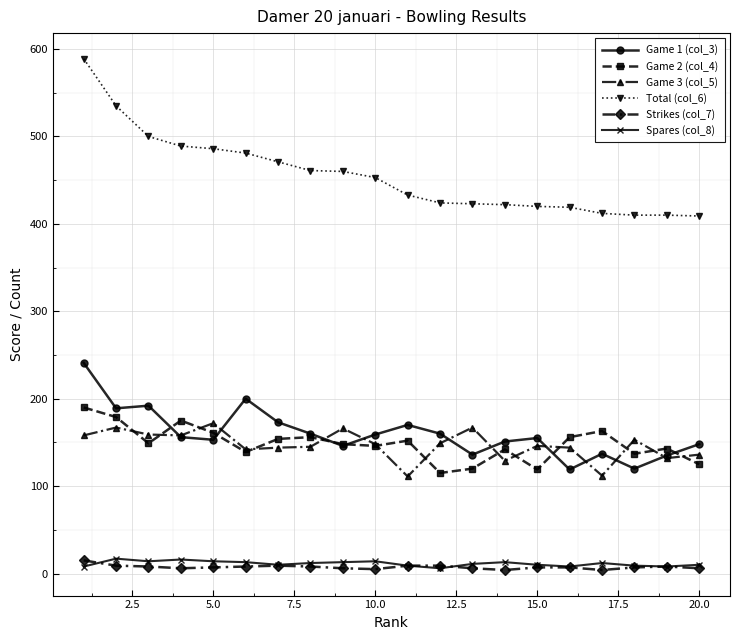

Which series has the widest spread of values?

Total (col_6)